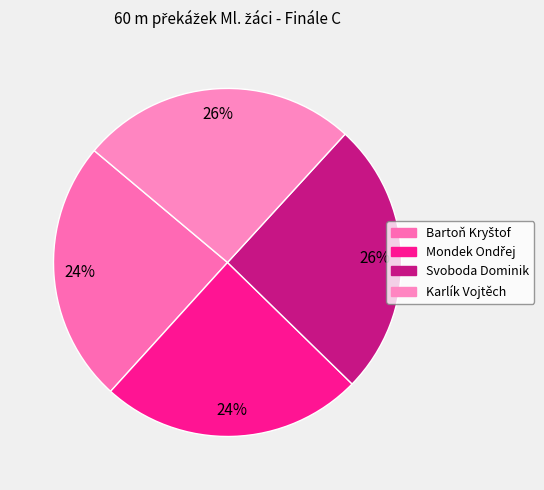

What is the ratio of the value at Svoboda Dominik to the value at Karlík Vojtěch?

1.0